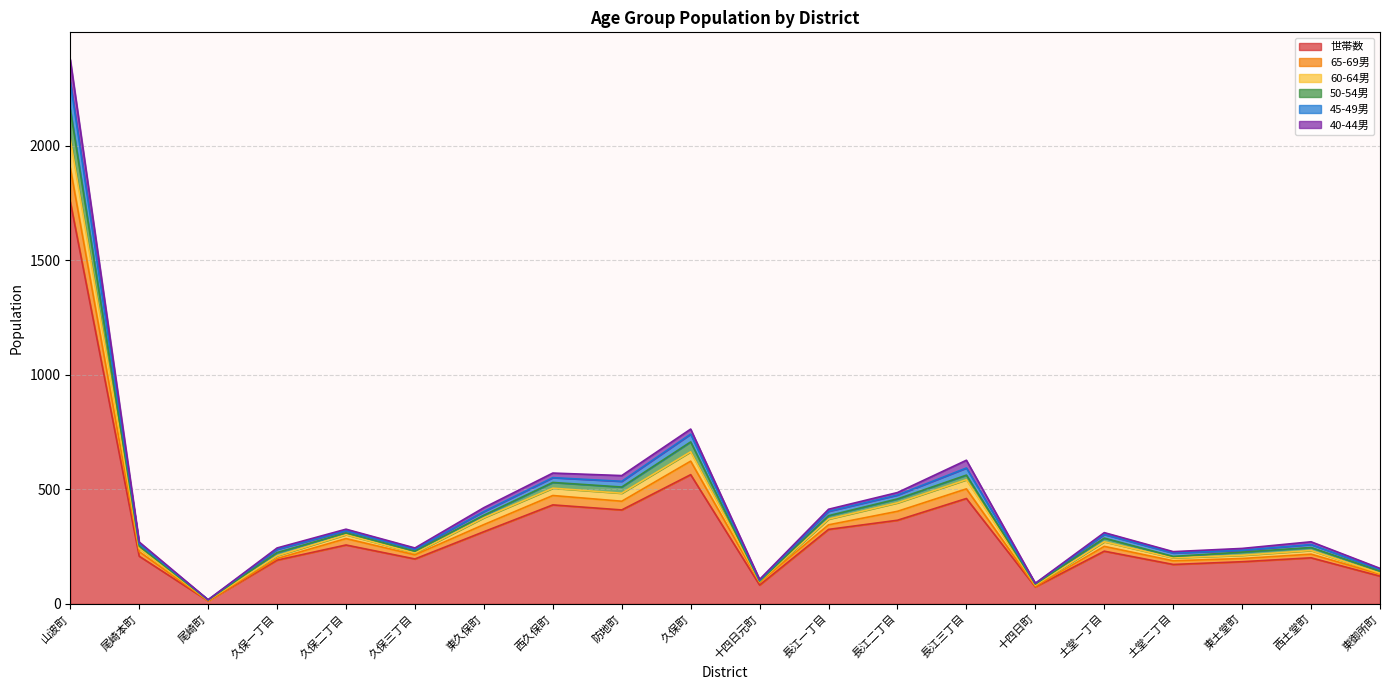

At which category is the sum across all series the highest?

山波町